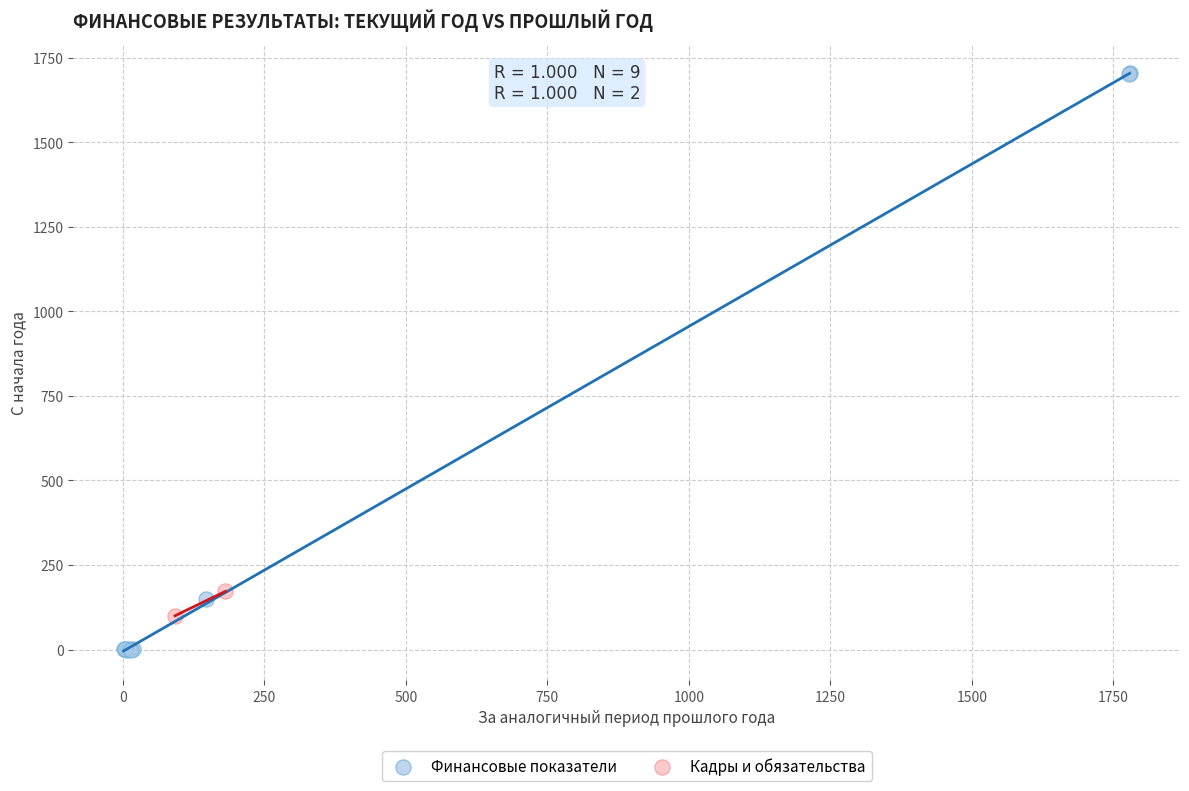

Which series contains the highest Y value?

Финансовые показатели